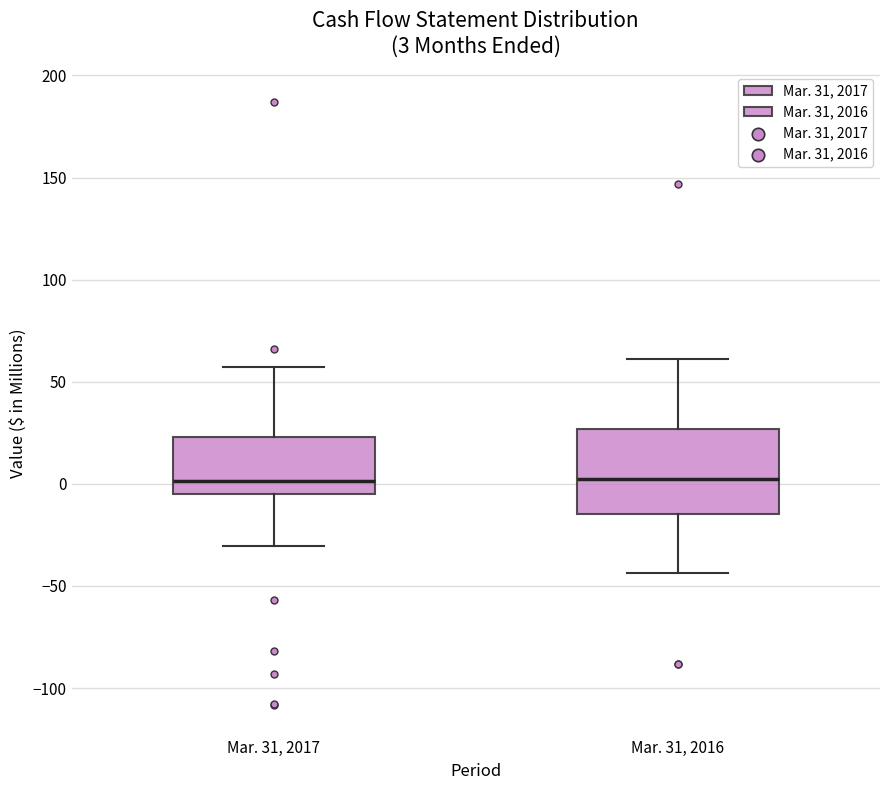

Comparing the boxes themselves (not the whiskers), which one is the tallest?

Mar. 31, 2016